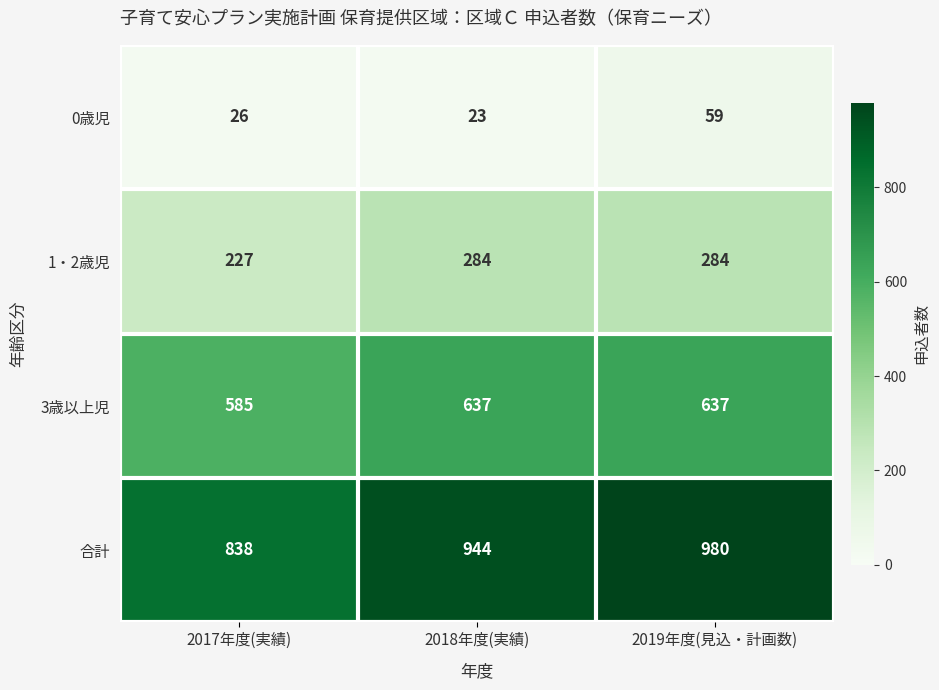

True or false: 3歳以上児 has a value of 637 at 2019年度(見込・計画数).

True